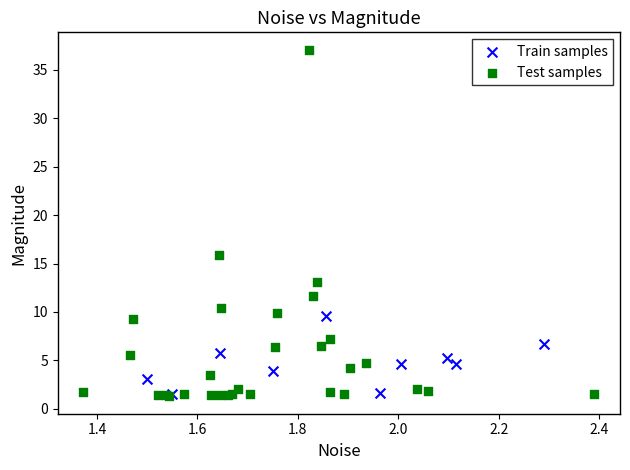

Which series has the largest Y range (max minus min)?

Test samples